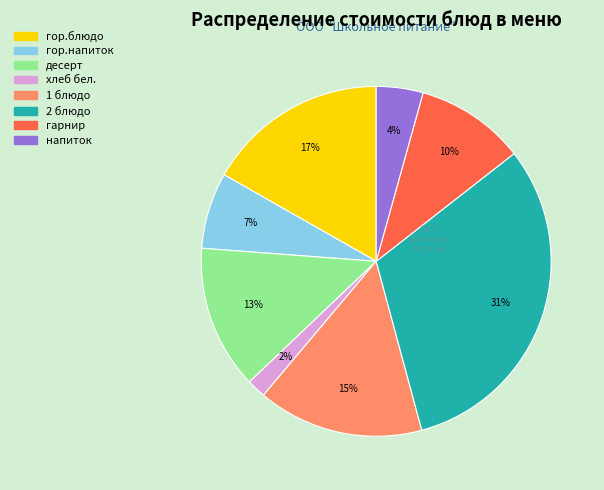

Do гарнир and гор.блюдо together represent more than half of the pie?

No